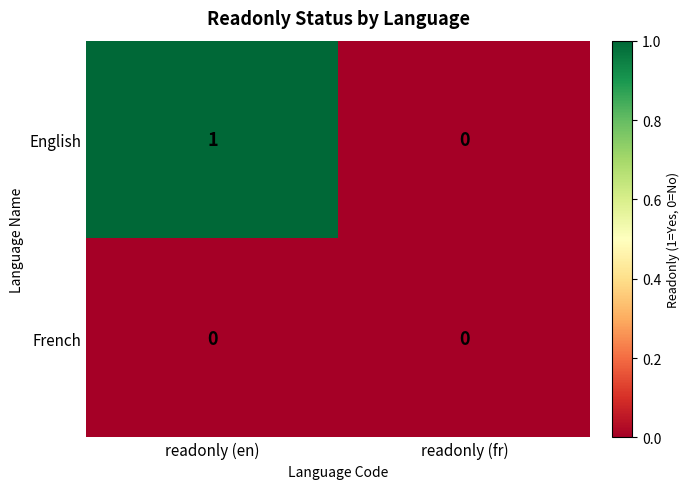

The French series shows 0 at readonly (en). True or false?

True